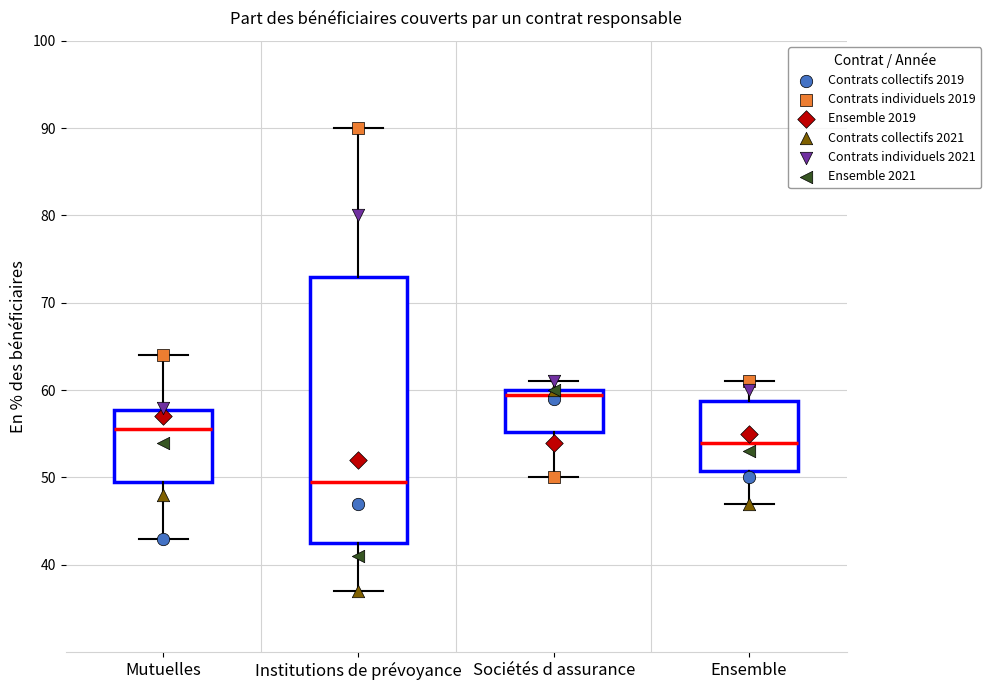

Comparing the boxes themselves (not the whiskers), which one is the tallest?

Institutions de prévoyance